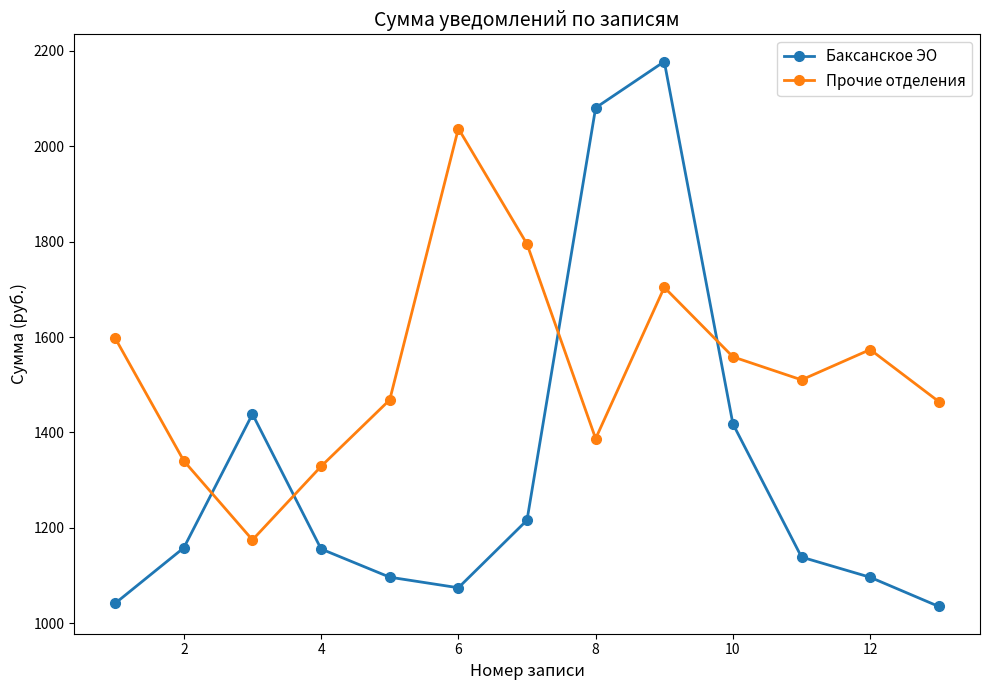

List the series in order of their overall mean, lowest first.

Баксанское ЭО, Прочие отделения